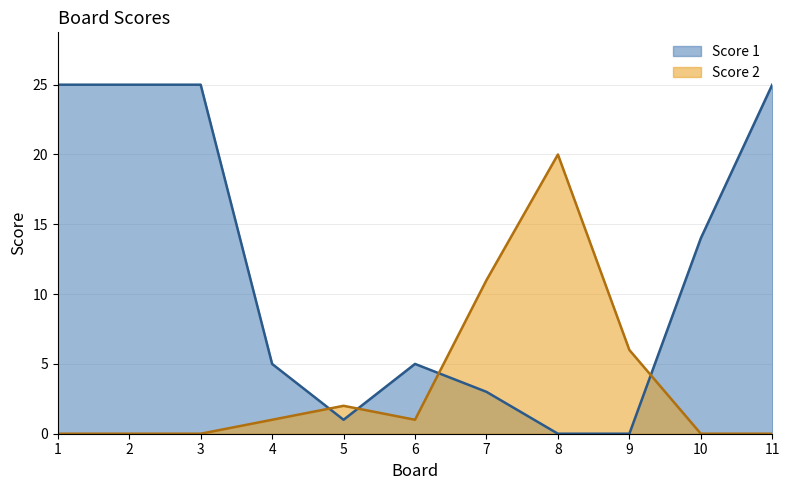

At which category is the sum across all series the highest?

1